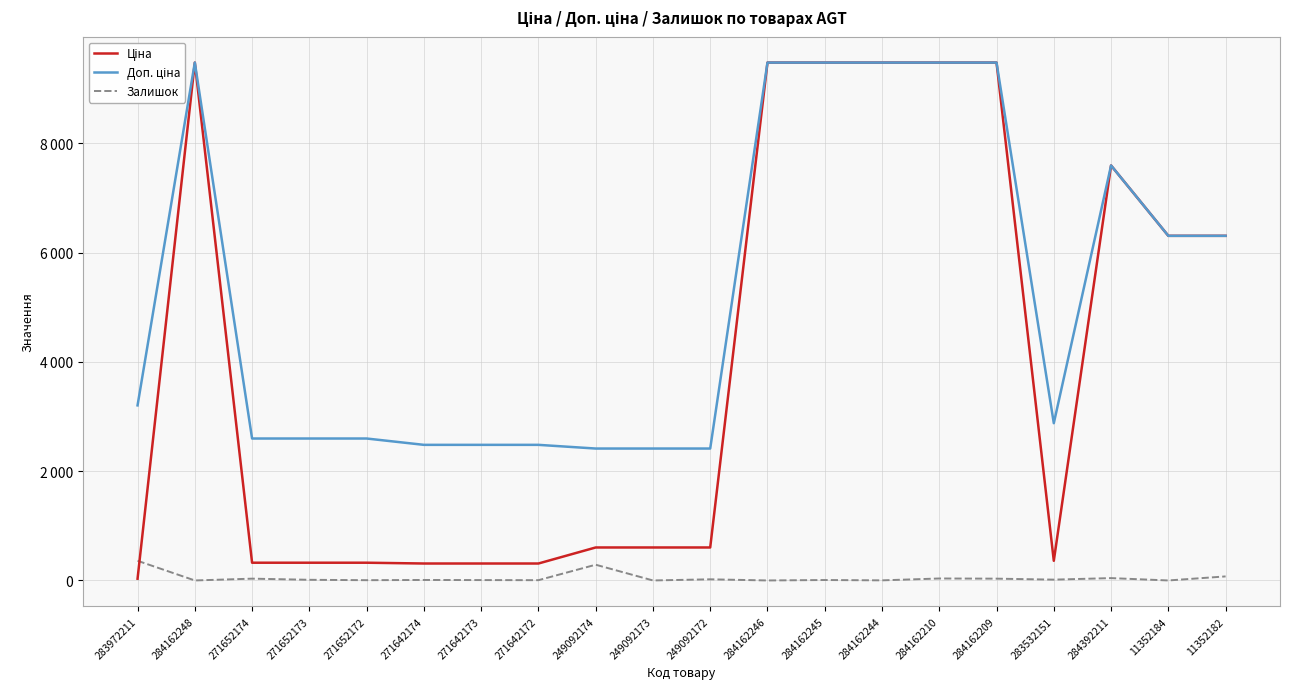

At 271642173, list the series in order from smallest to largest.

Залишок, Ціна, Доп. ціна